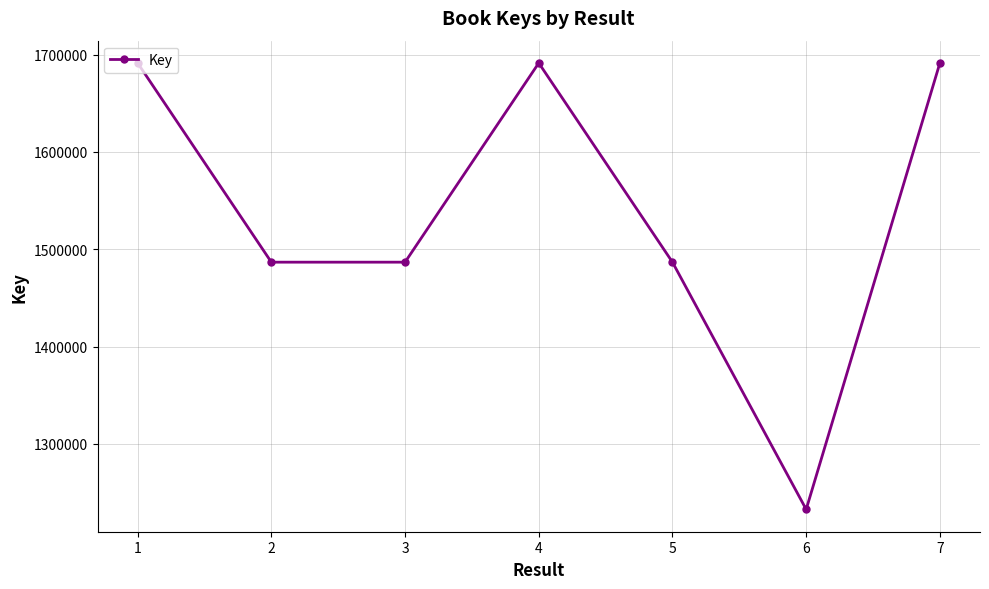

What is the sum of the values at 4 and 3?

3178093